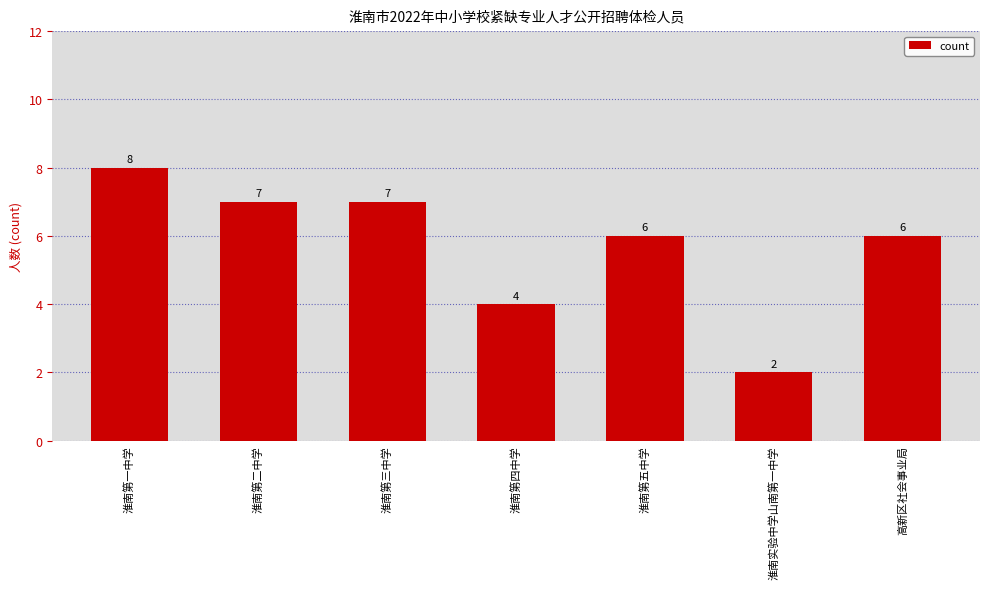

Does the chart contain any negative values?

No